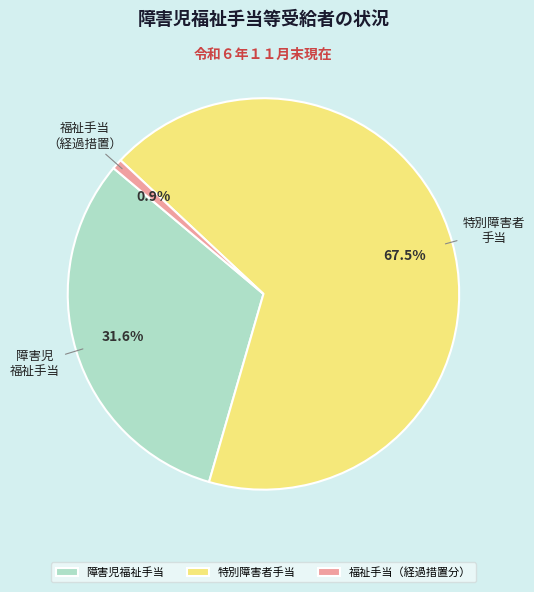

Is the sum of 福祉手当（経過措置分） and 特別障害者手当 greater than half?

Yes